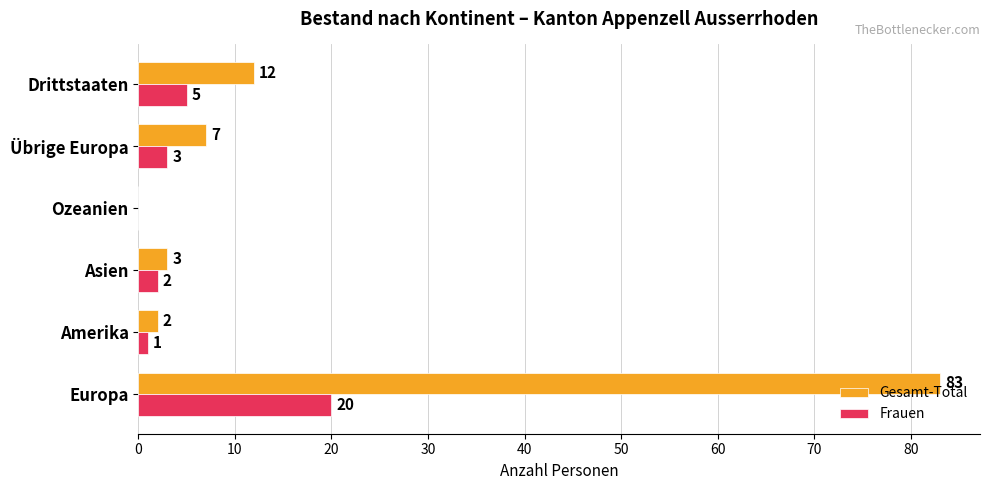

Is the value of Gesamt-Total at Ozeanien greater than the value of Frauen at Amerika?

No